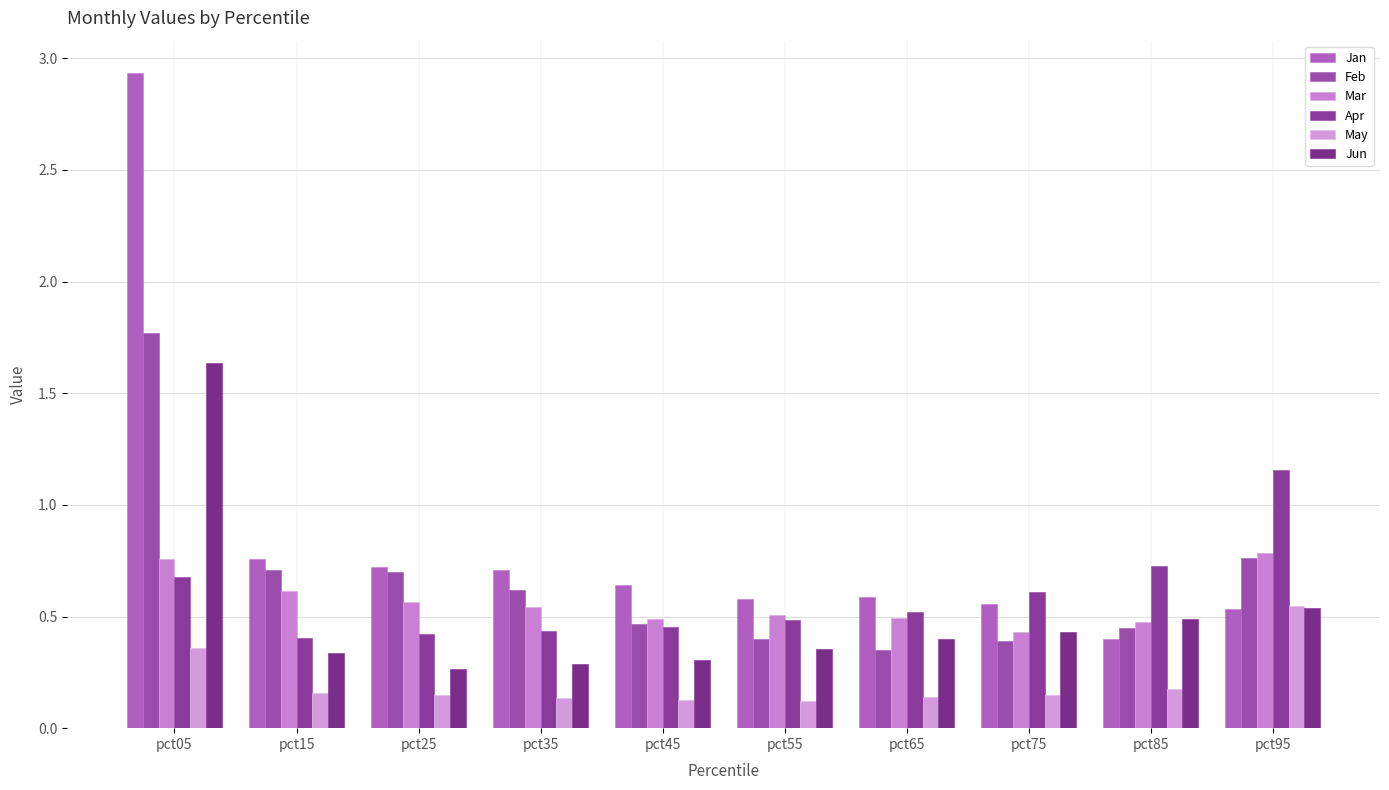

Count the number of categories in the chart.

10